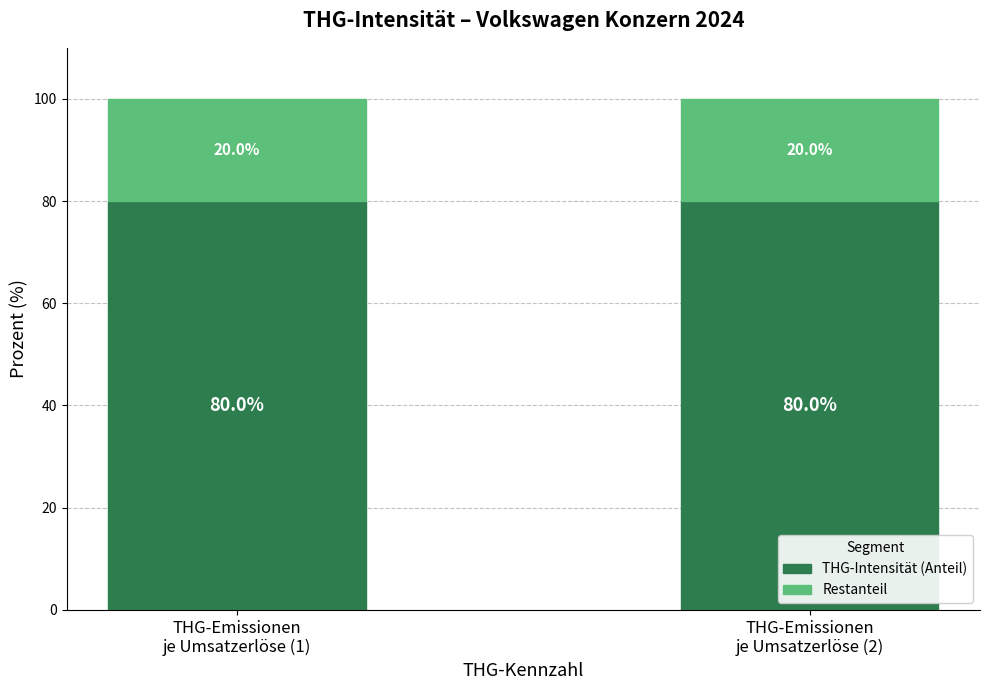

What is the average value of the THG-Intensität (Anteil) series?

80